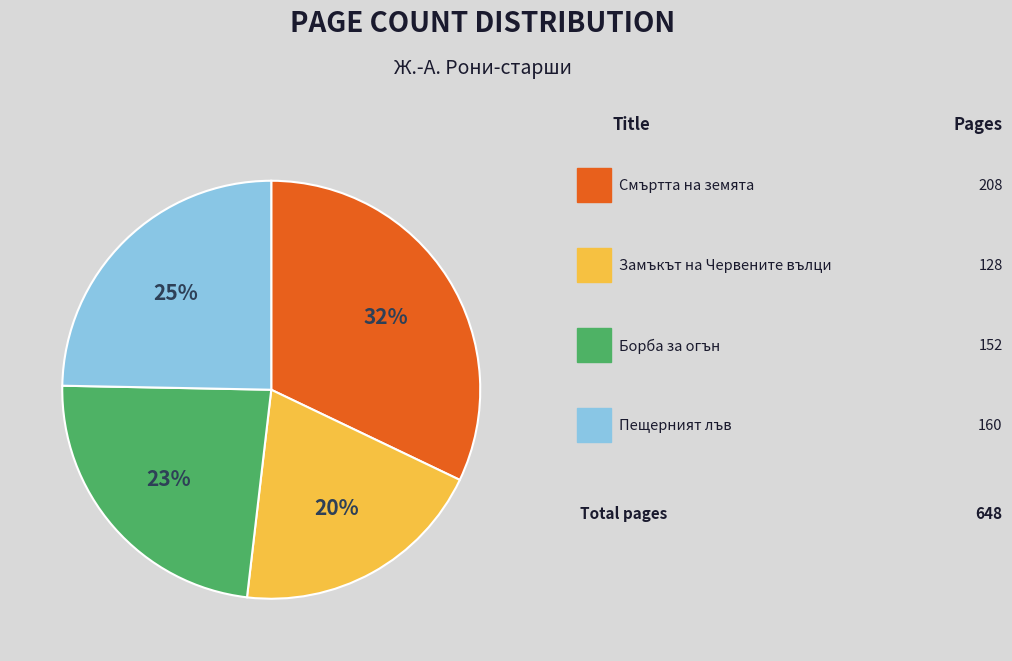

Is there a majority slice in this chart?

No